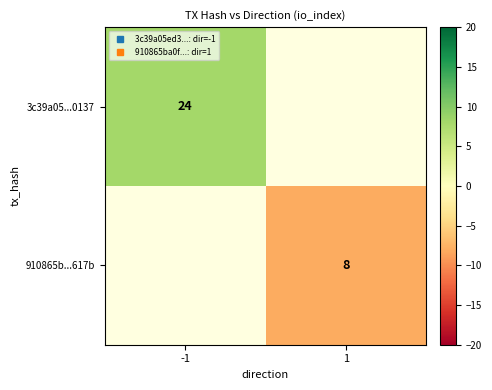

The value of 910865b...617b at 1 is -10.9. True or false?

False